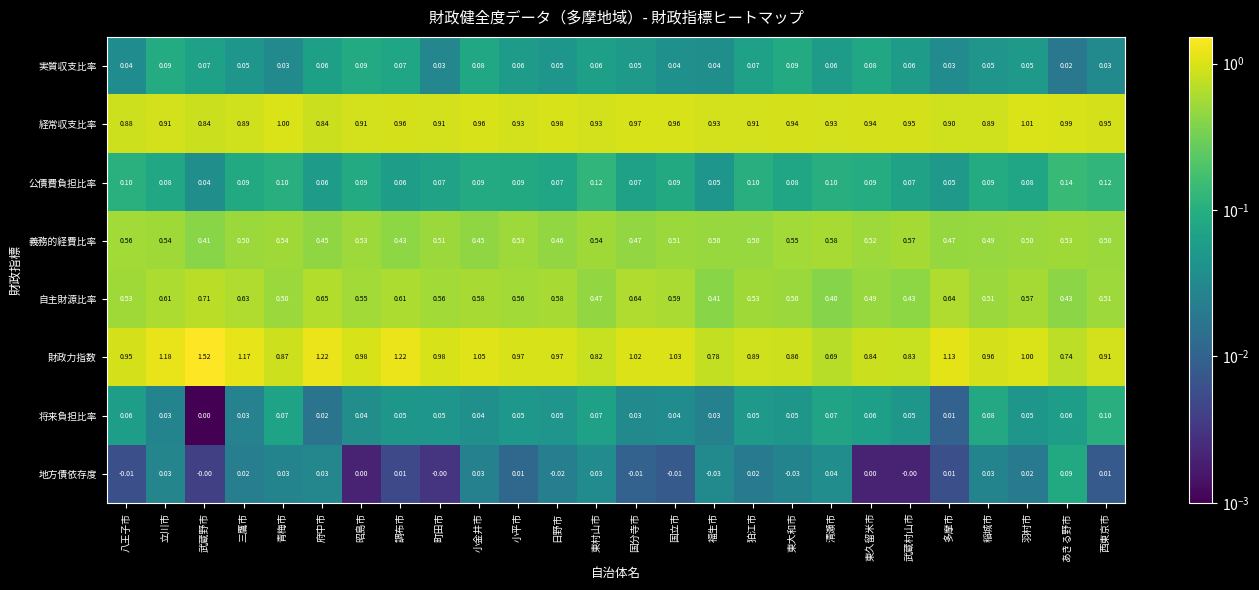

Which category has the highest value across all series?

武蔵野市